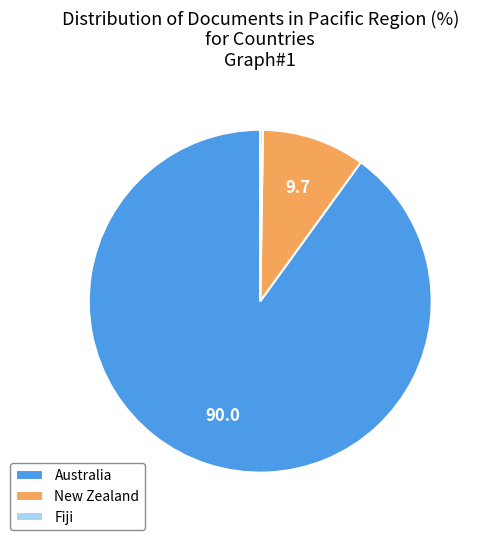

Which has a higher value, Australia or New Zealand?

Australia